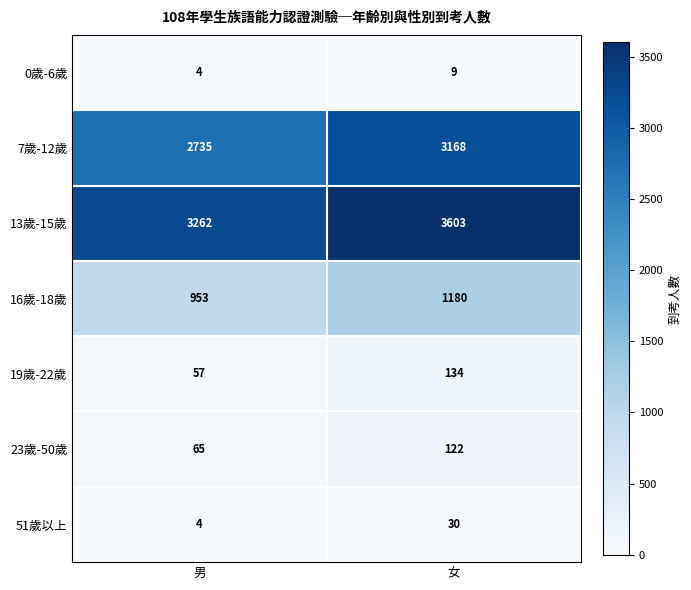

The 51歲以上 series shows 39 at 女. True or false?

False